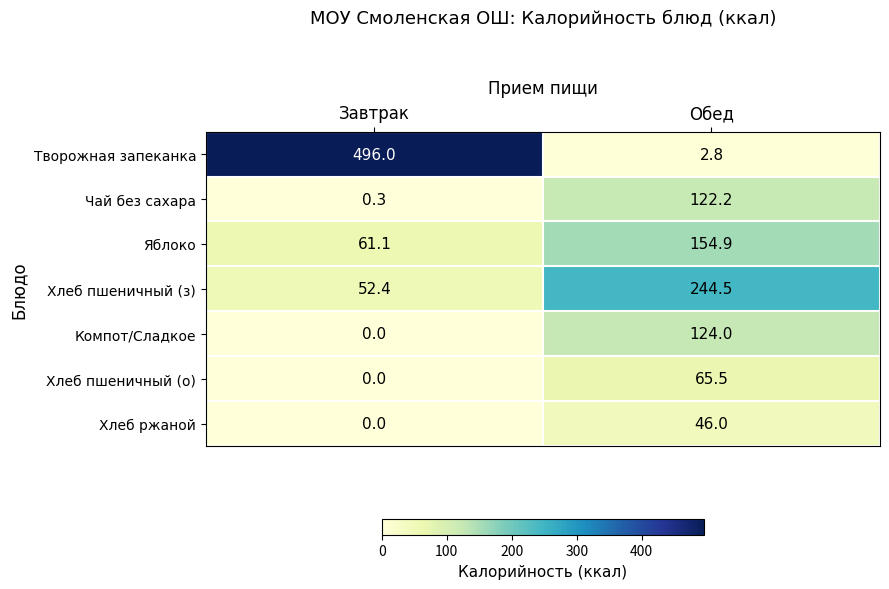

Reading left to right, what are all the values shown in this chart?

Творожная запеканка: Завтрак=496.0	Обед=2.8
Чай без сахара: Завтрак=0.3	Обед=122.2
Яблоко: Завтрак=61.1	Обед=154.9
Хлеб пшеничный (з): Завтрак=52.4	Обед=244.5
Компот/Сладкое: Завтрак=0.0	Обед=124.0
Хлеб пшеничный (о): Завтрак=0.0	Обед=65.5
Хлеб ржаной: Завтрак=0.0	Обед=46.0